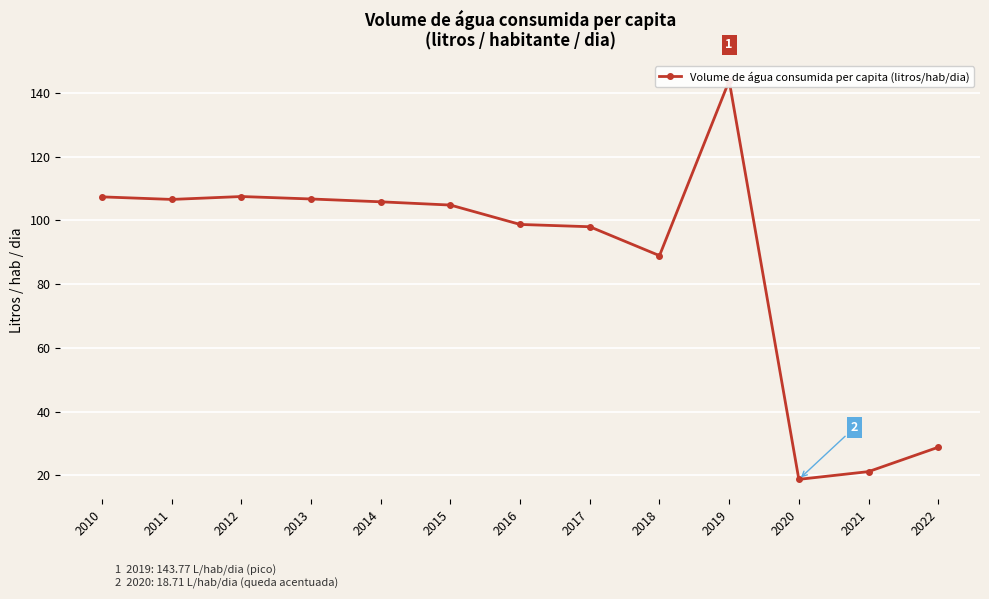

What is the sum of the values at 2019 and 2011?

250.3